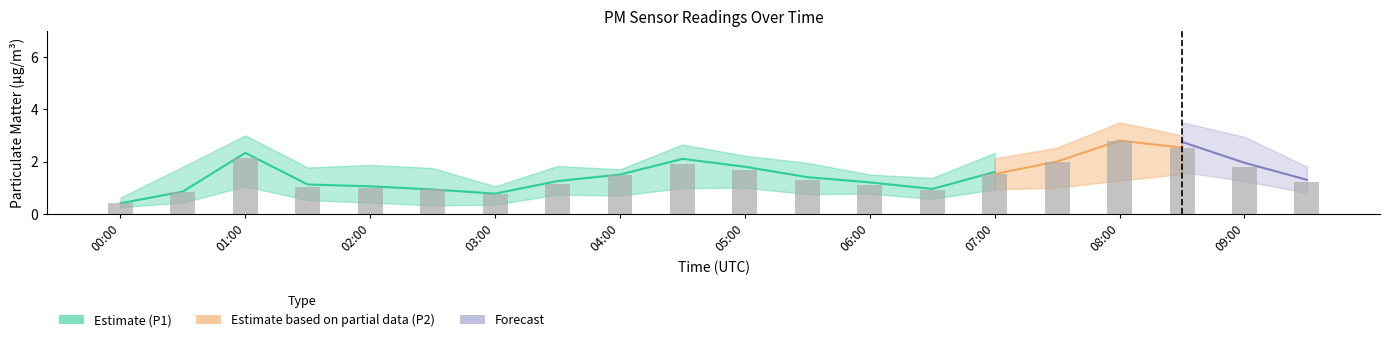

How many values in the P1_upper series are below 1?

1